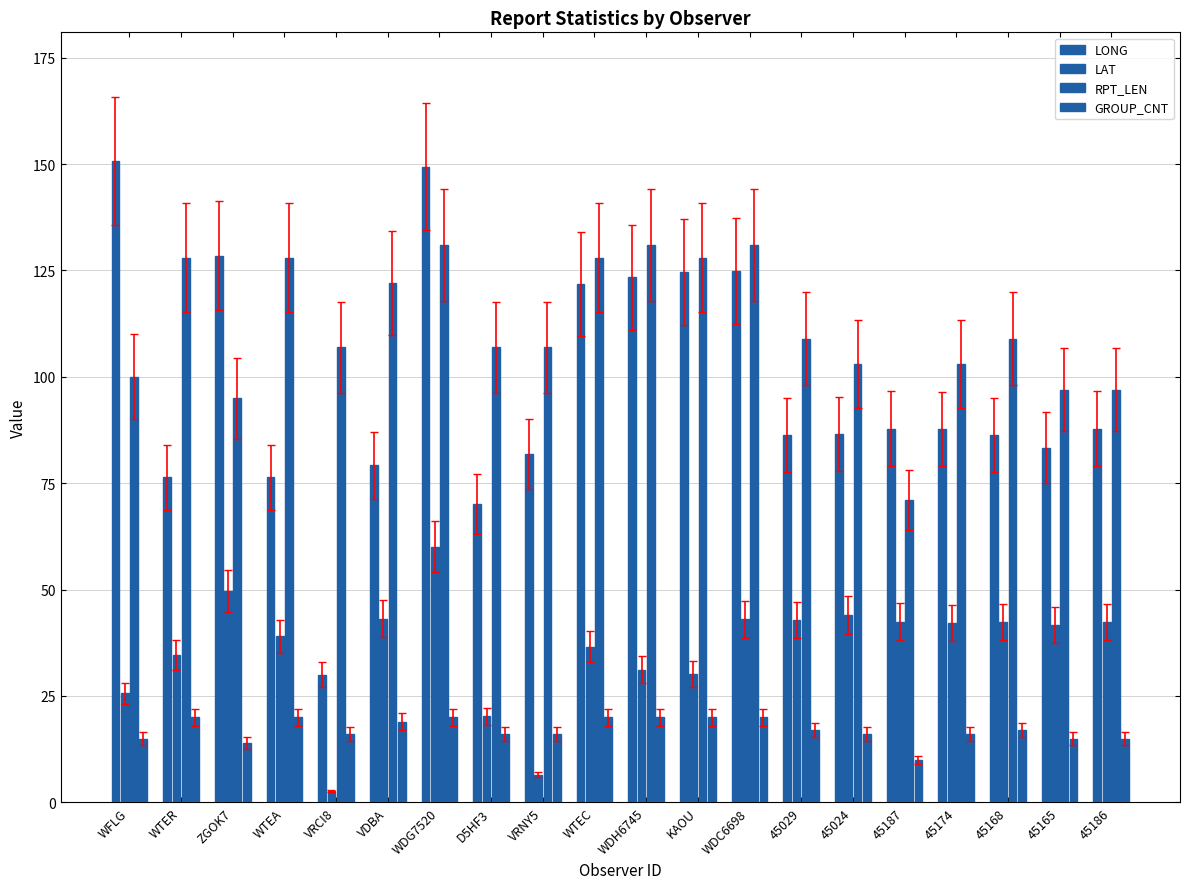

How many groups of bars are there?

20